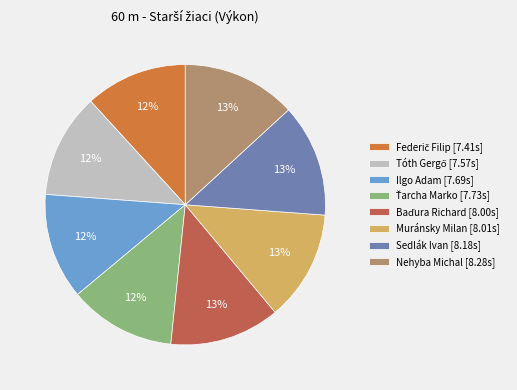

Which category has the smallest portion of the pie?

Federič Filip